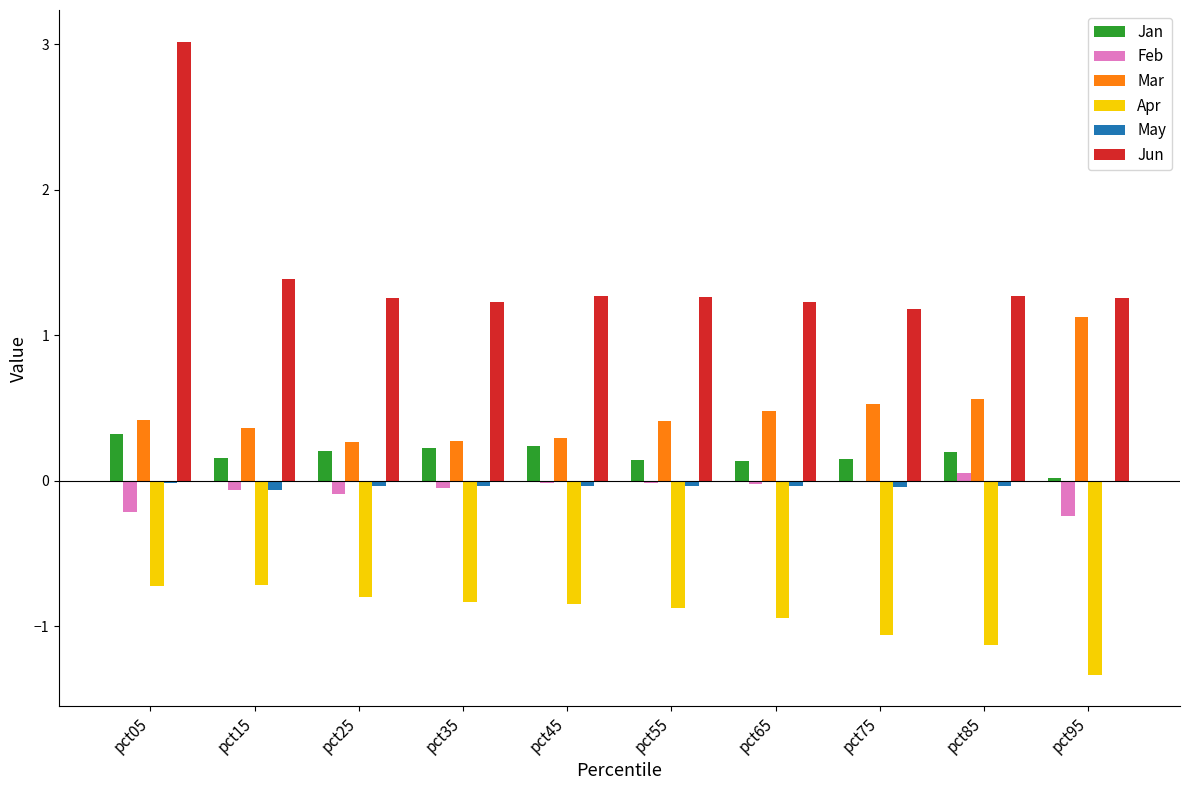

At which category is the sum across all series the highest?

pct05